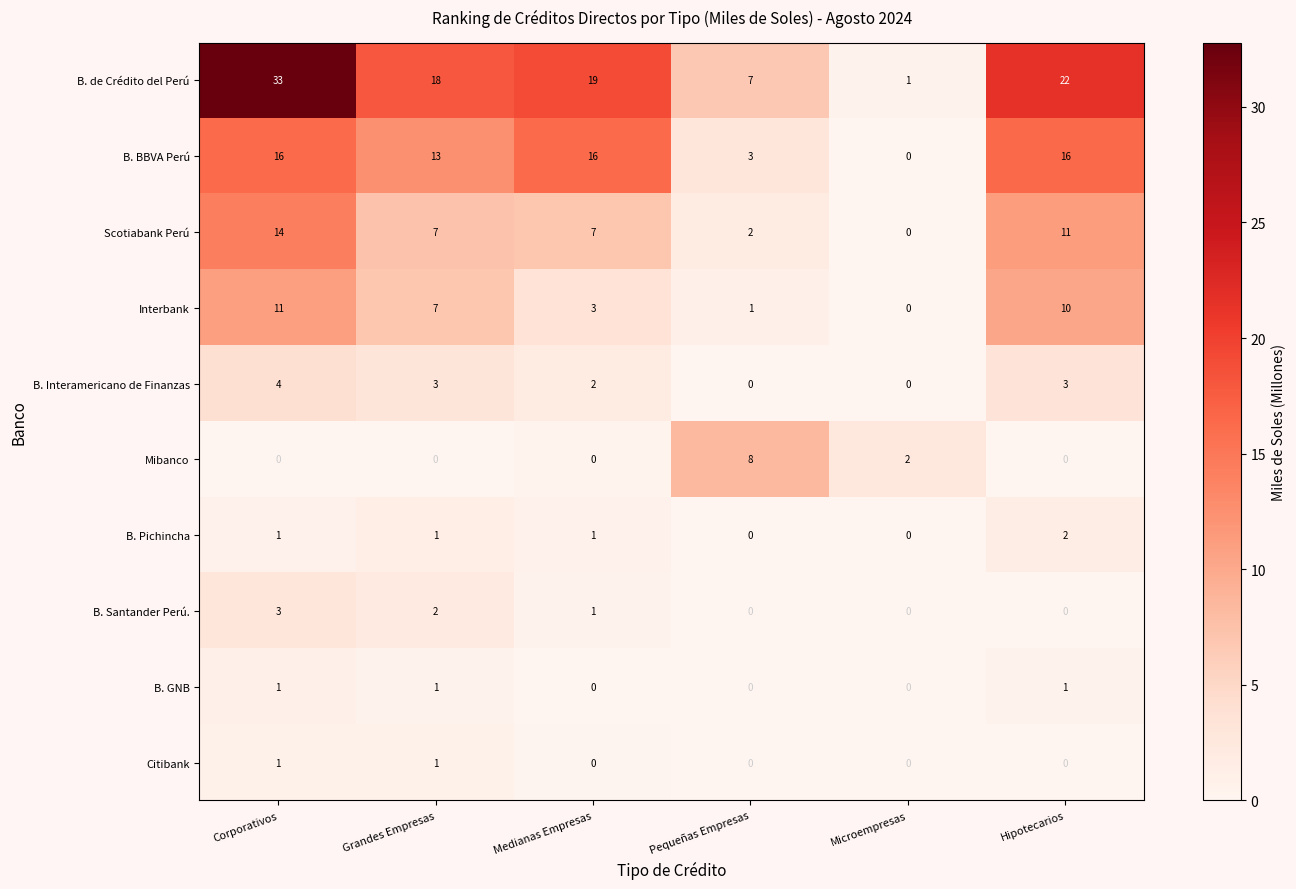

Is it true that B. Interamericano de Finanzas equals 4 at Corporativos?

True